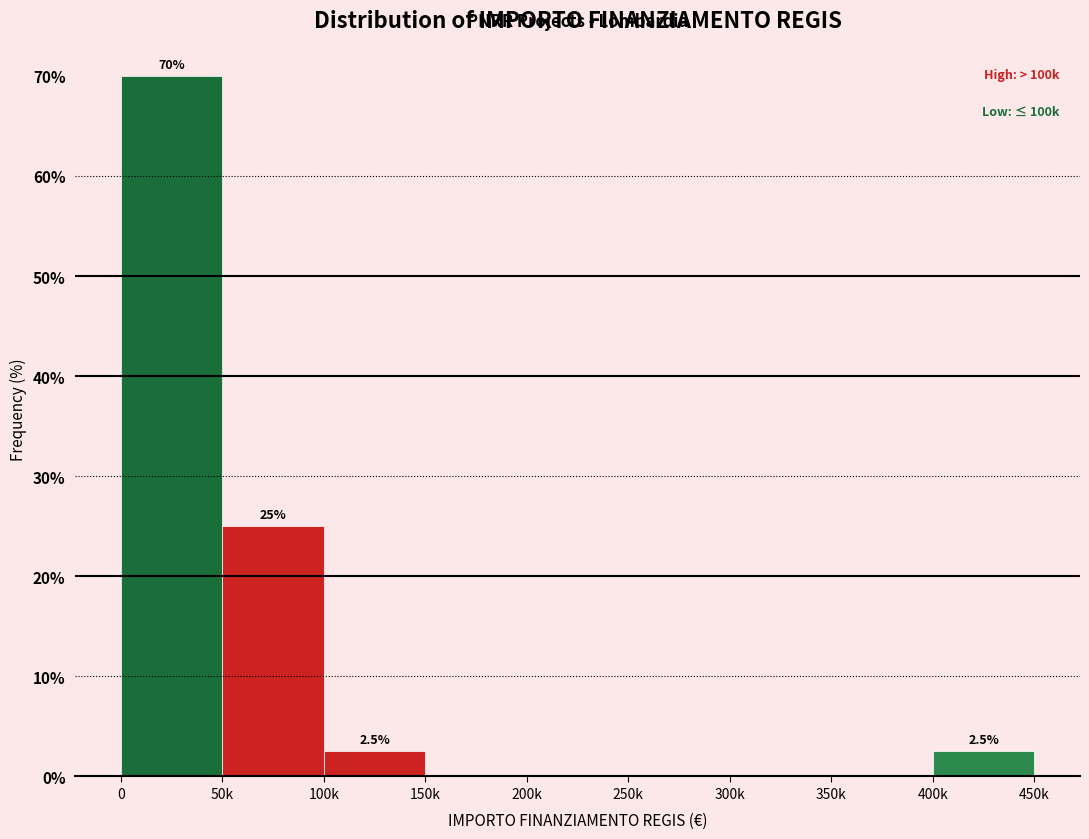

Reading left to right, transcribe all the data shown in this chart.

0=70.0	50k=25.0	100k=2.5	150k=0.0	200k=0.0	250k=0.0	300k=0.0	350k=0.0	400k=2.5